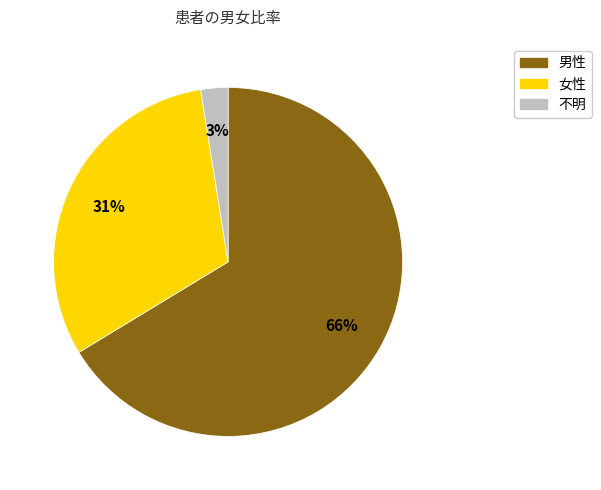

To the nearest percent, what percentage of the pie is 不明?

3%